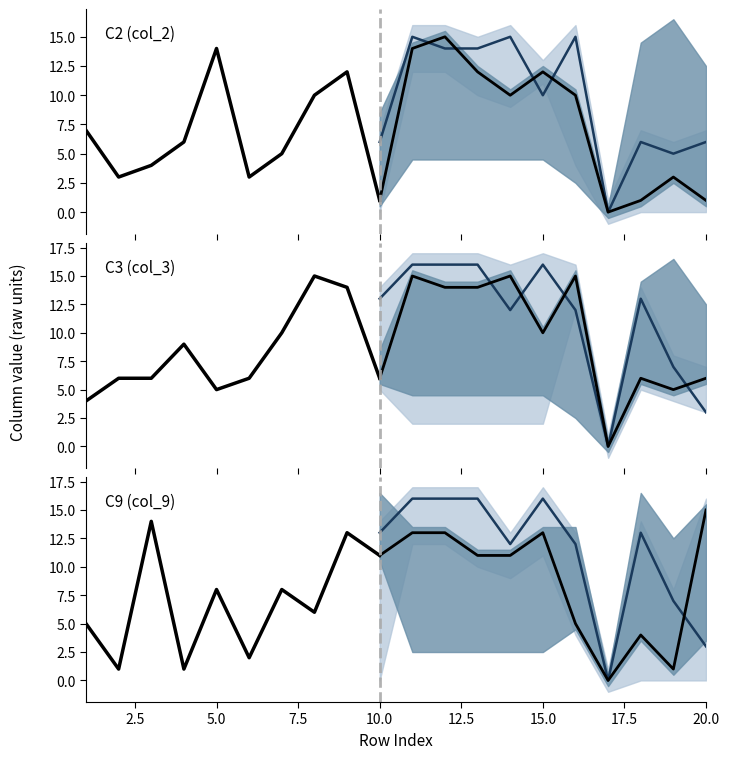

What is the maximum value shown in the chart?

16